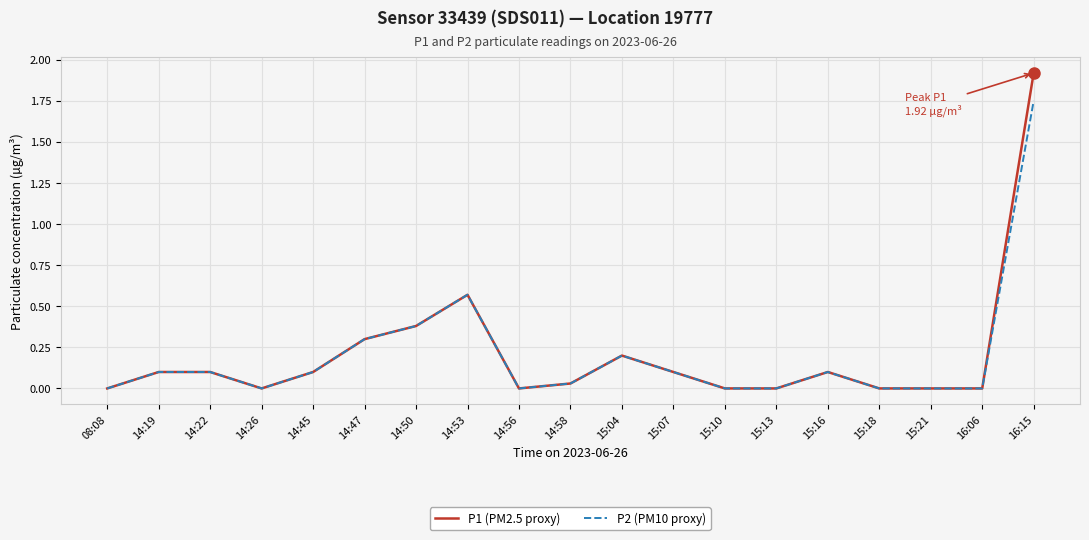

What are all the series names shown in the legend?

P1 (PM2.5 proxy), P2 (PM10 proxy)